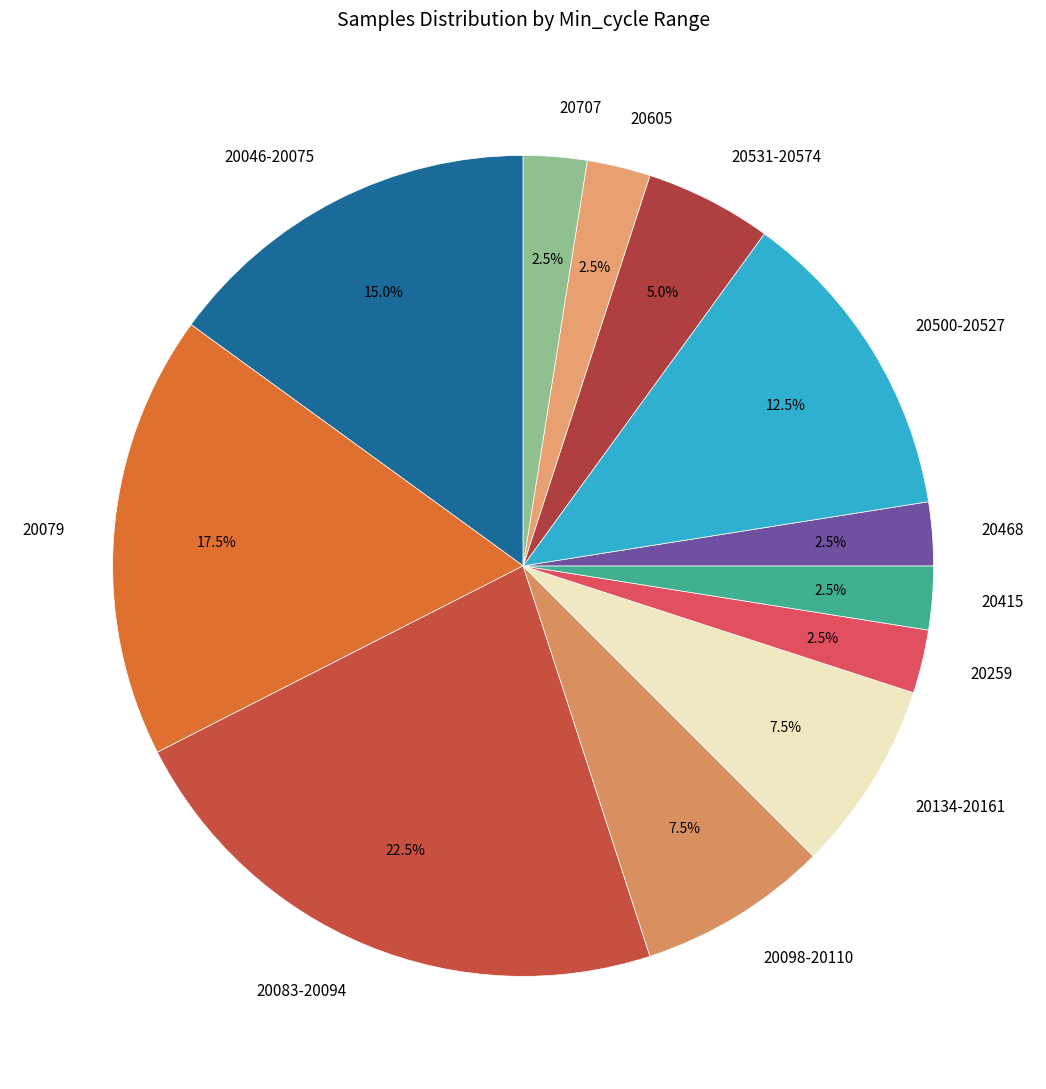

How many segments does this pie chart have?

12